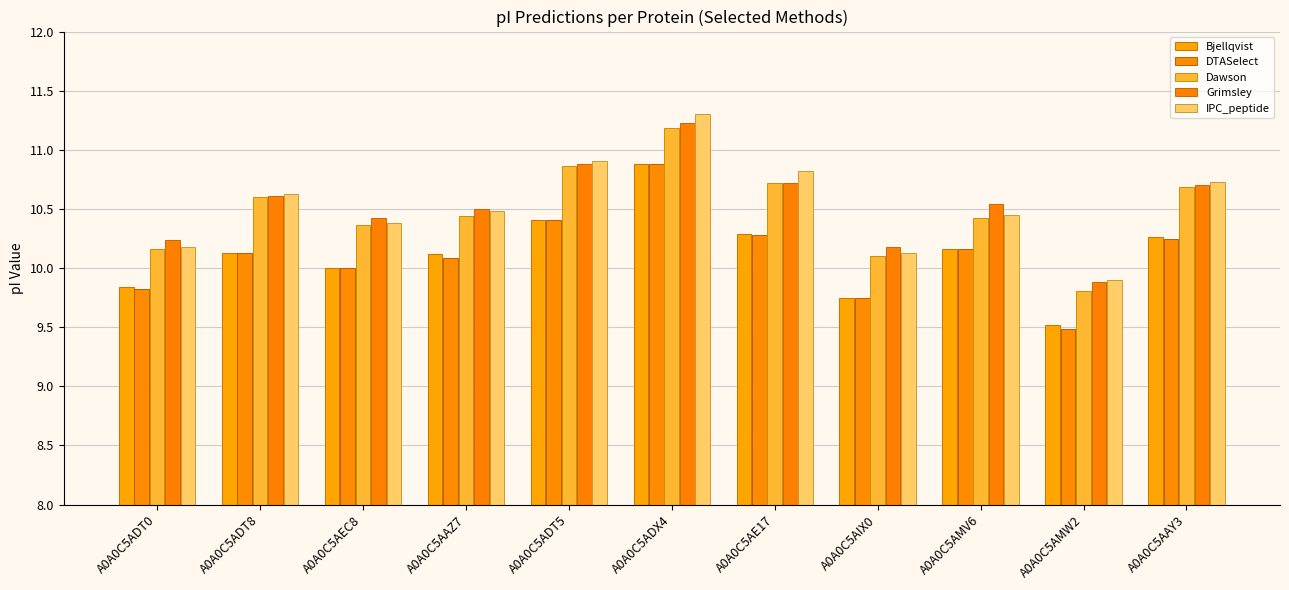

Where does the Grimsley series first go above 10?

A0A0C5ADT0